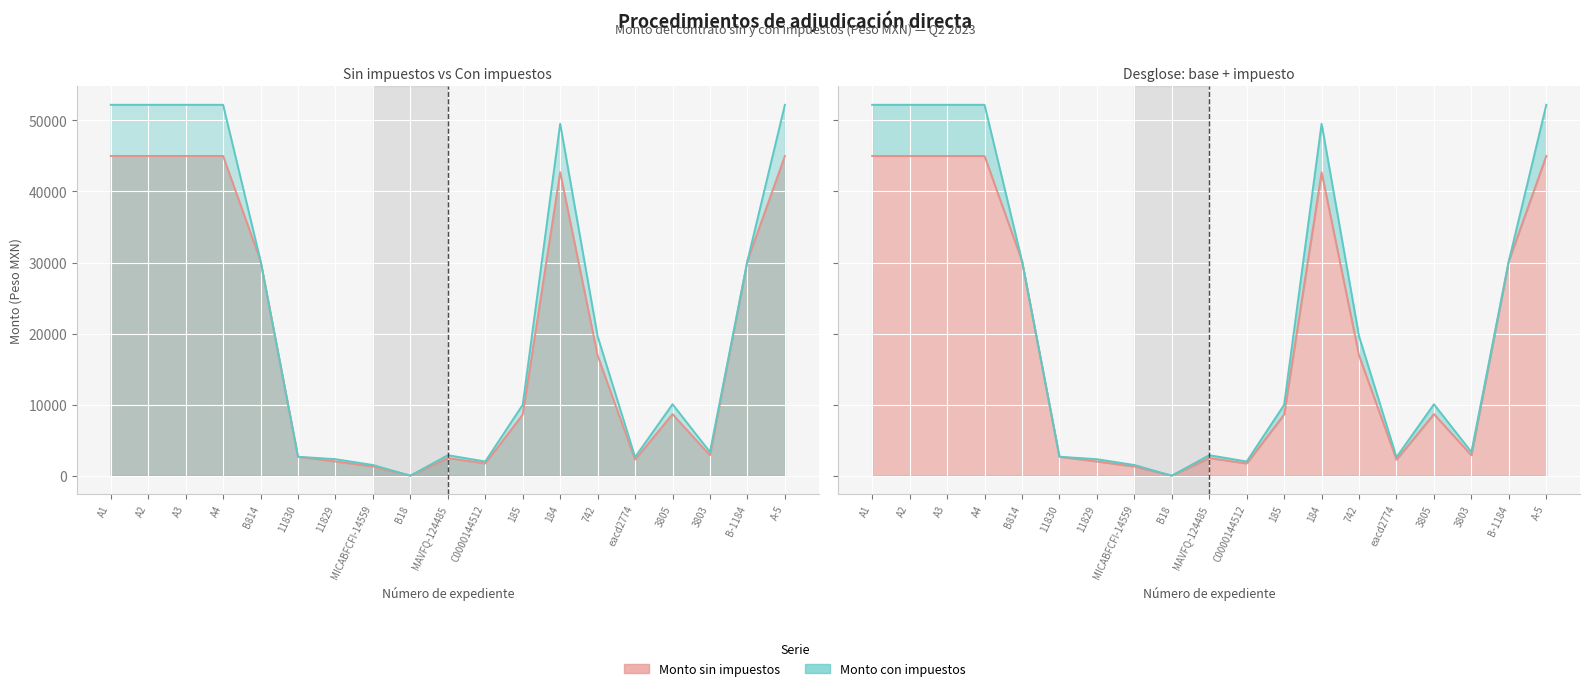

What are all the series names shown in the legend?

Monto sin impuestos, Monto con impuestos